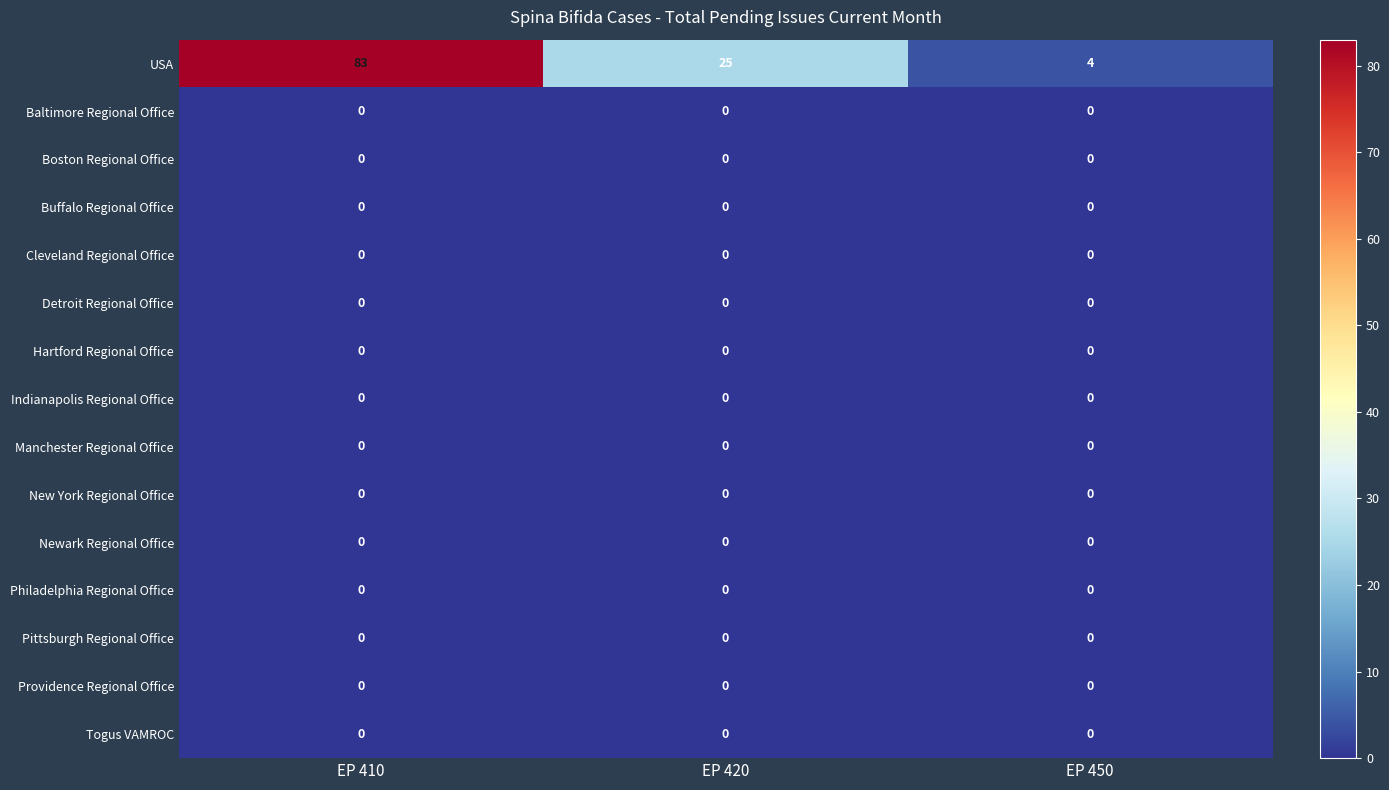

What is the total value across all series at EP 410?

83